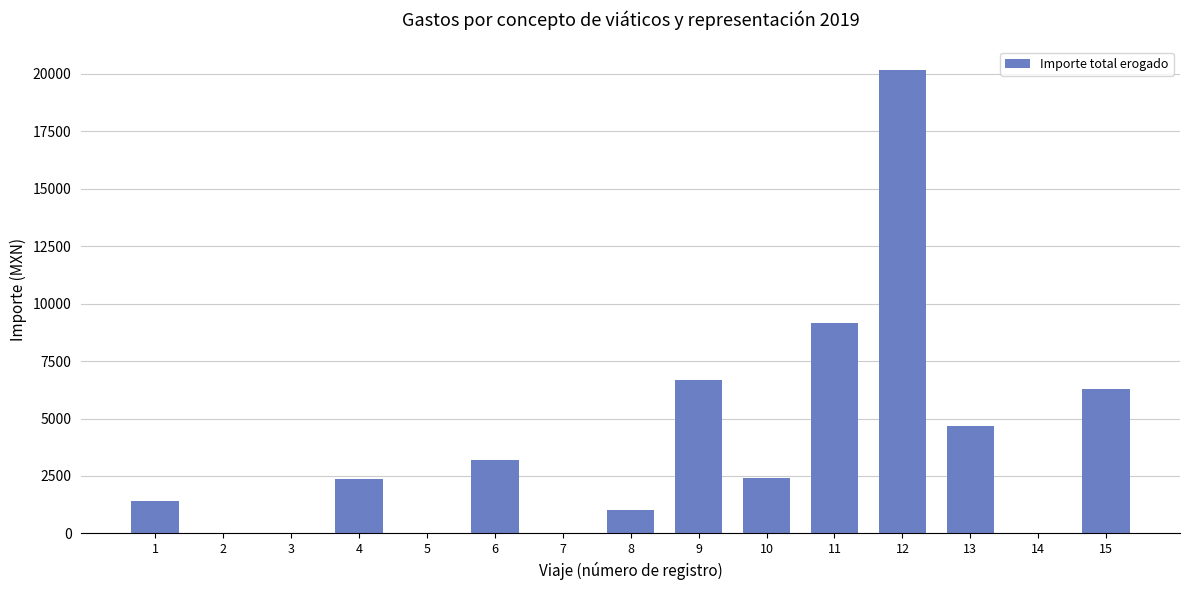

Is it true that the value at 15 is 4213.4?

False